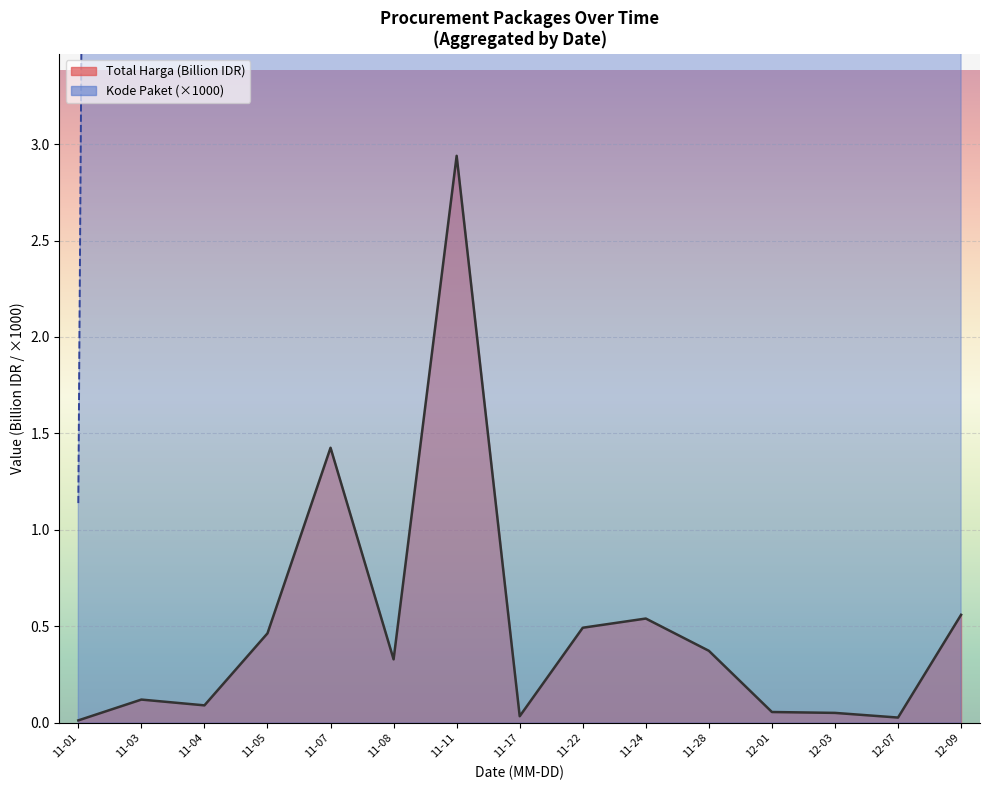

Does the chart display data point markers on the line(s)?

No